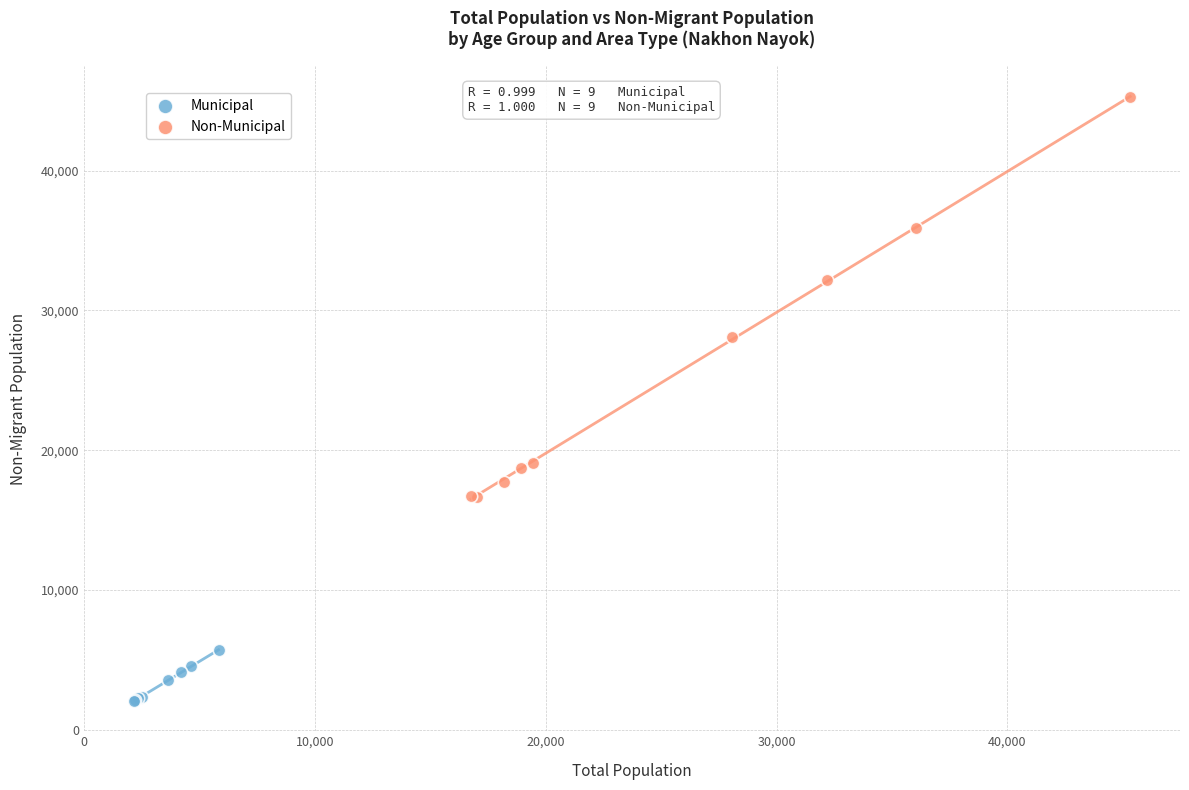

Which series has the largest Y range (max minus min)?

Non-Municipal